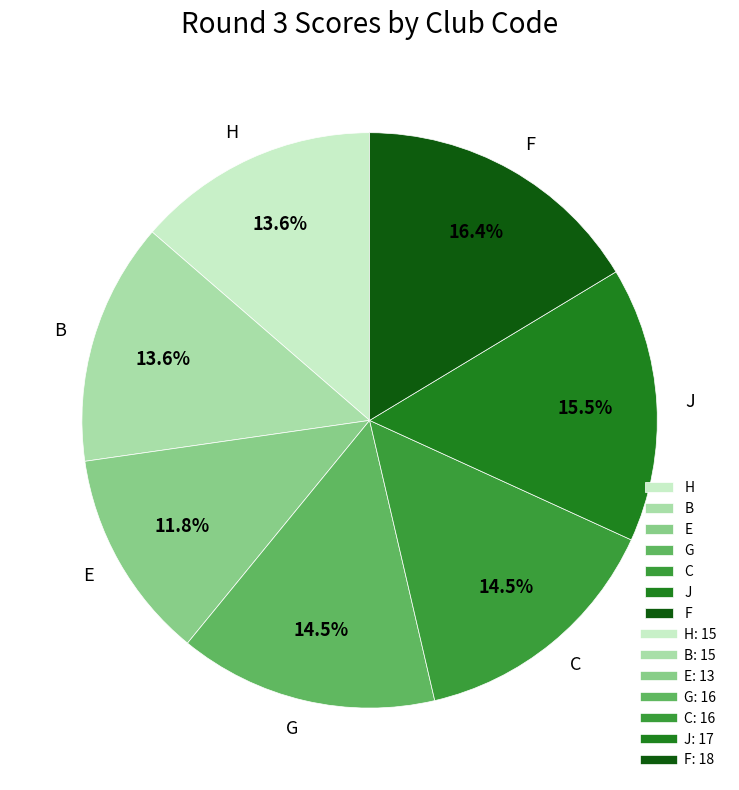

Is there a majority slice in this chart?

No